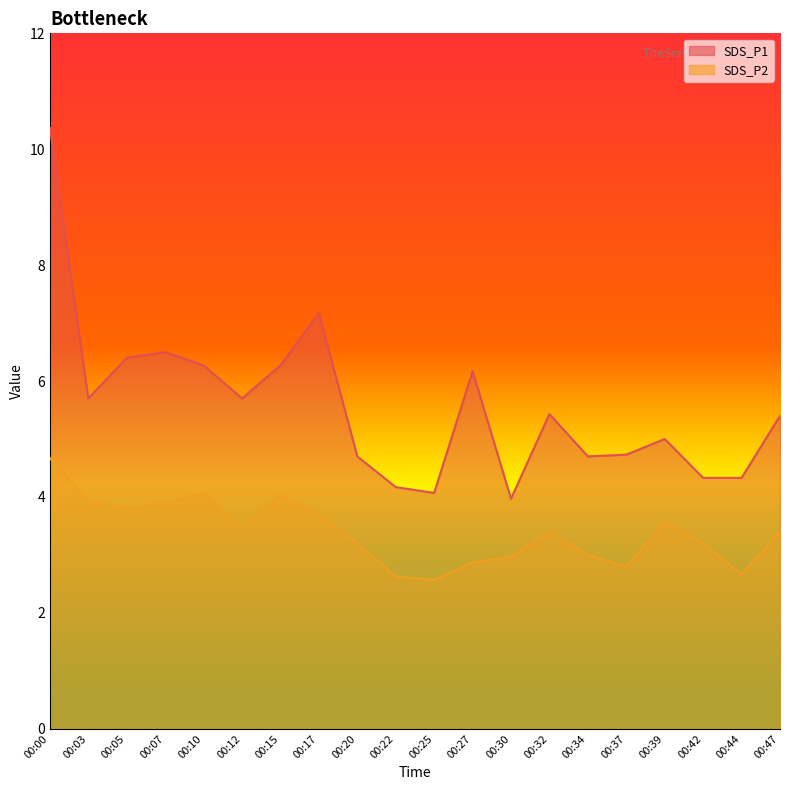

In SDS_P2, how many points are lower than both neighbors (excluding endpoints)?

5